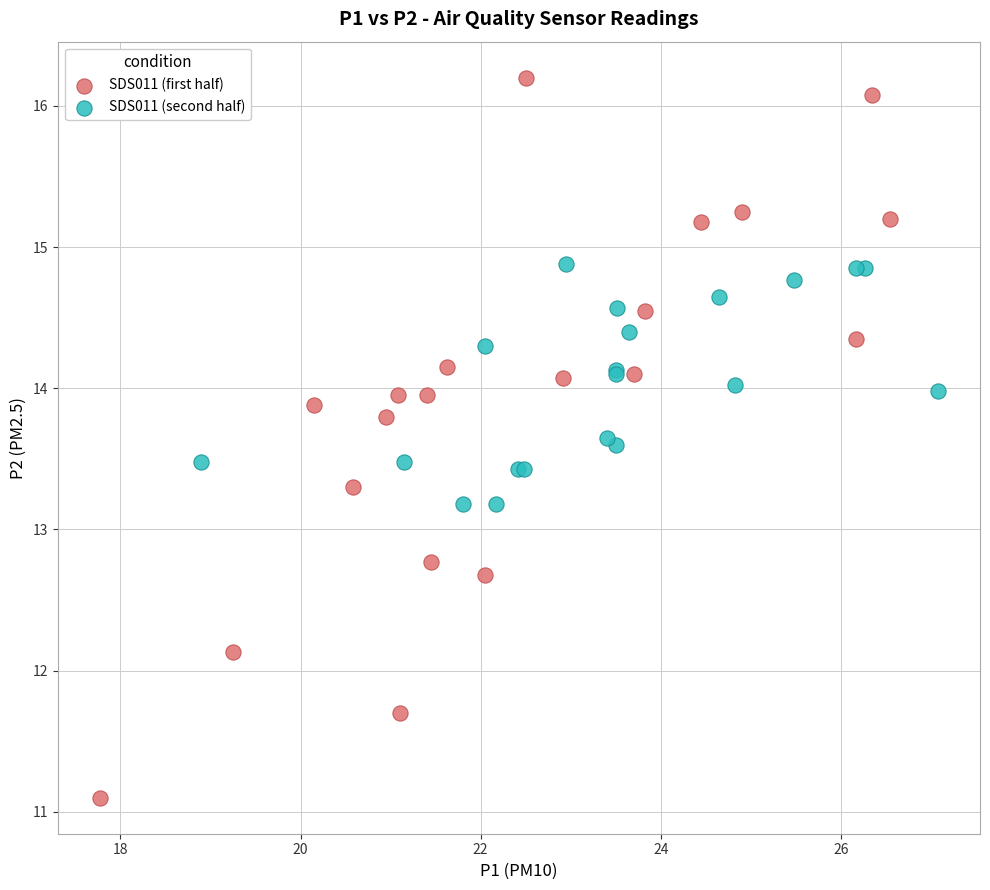

Which series reaches the minimum Y coordinate?

SDS011 (first half)